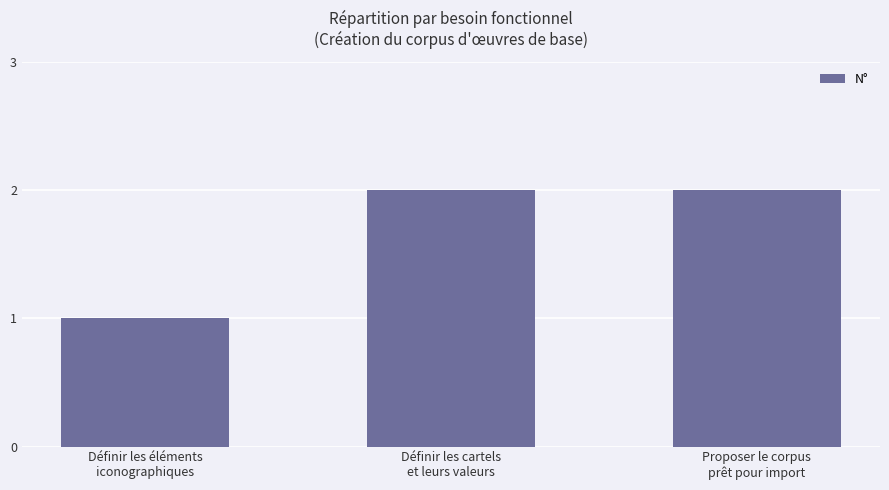

What is the difference between the maximum and minimum values?

1